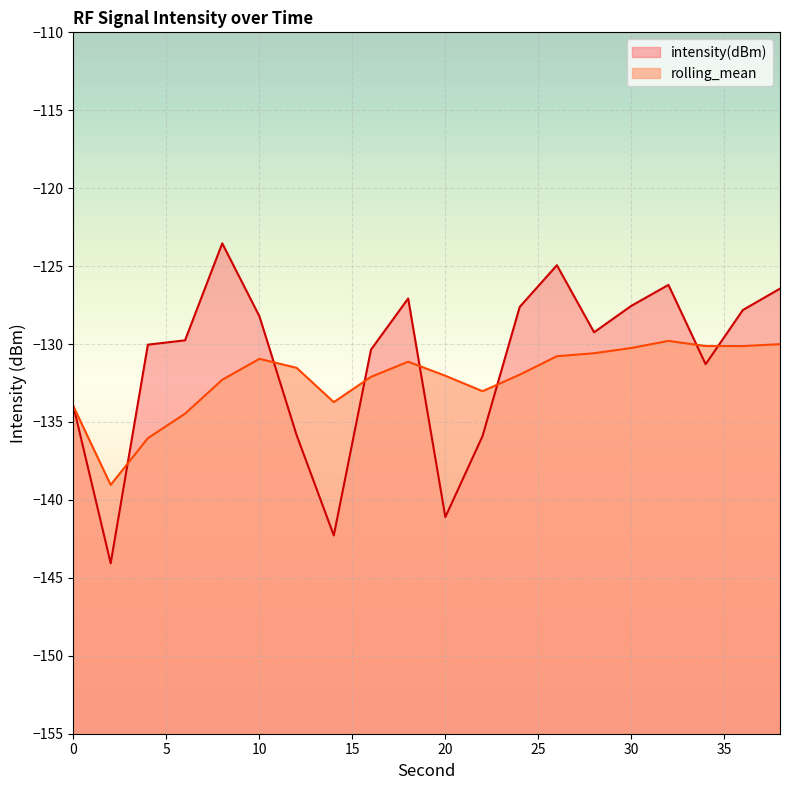

What is the difference between the highest and lowest values at 22?

2.9